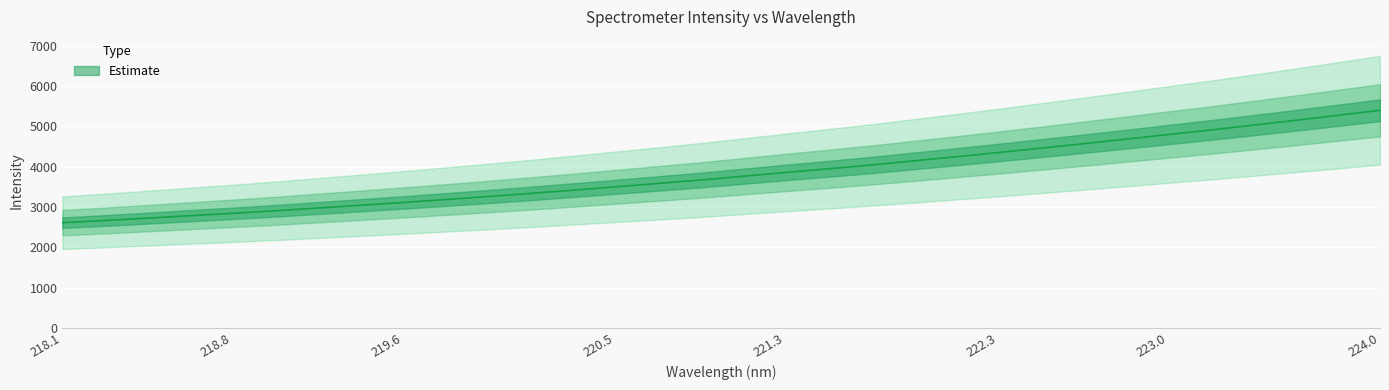

List the labels in order of value, largest first.

223.9802, 223.7895, 223.5987, 223.408, 223.2172, 223.0264, 222.8355, 222.6447, 222.4538, 222.263, 222.0721, 221.8812, 221.6902, 221.4993, 221.3083, 221.1174, 220.9264, 220.7354, 220.5444, 220.3533, 220.1623, 219.9712, 219.7801, 219.589, 219.3979, 219.2067, 219.0156, 218.8244, 218.6332, 218.442, 218.2508, 218.0596